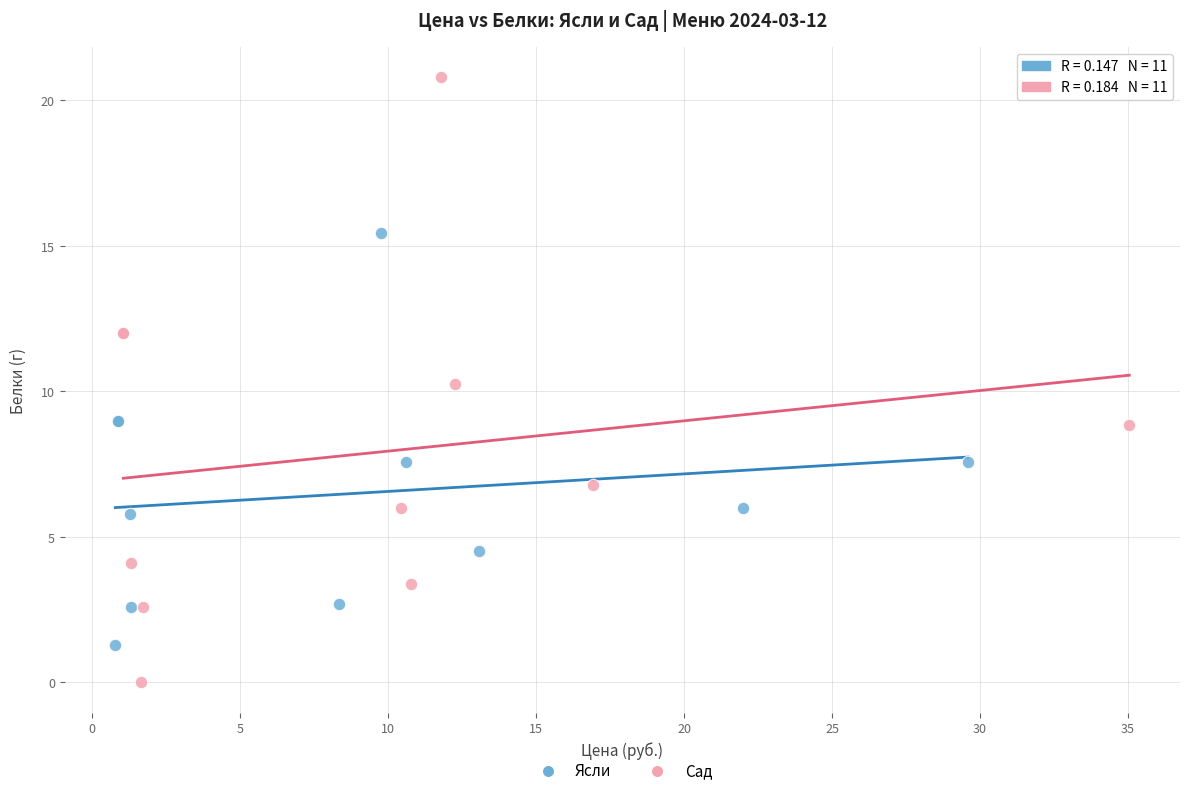

Which series has the widest spread of Y values?

Сад